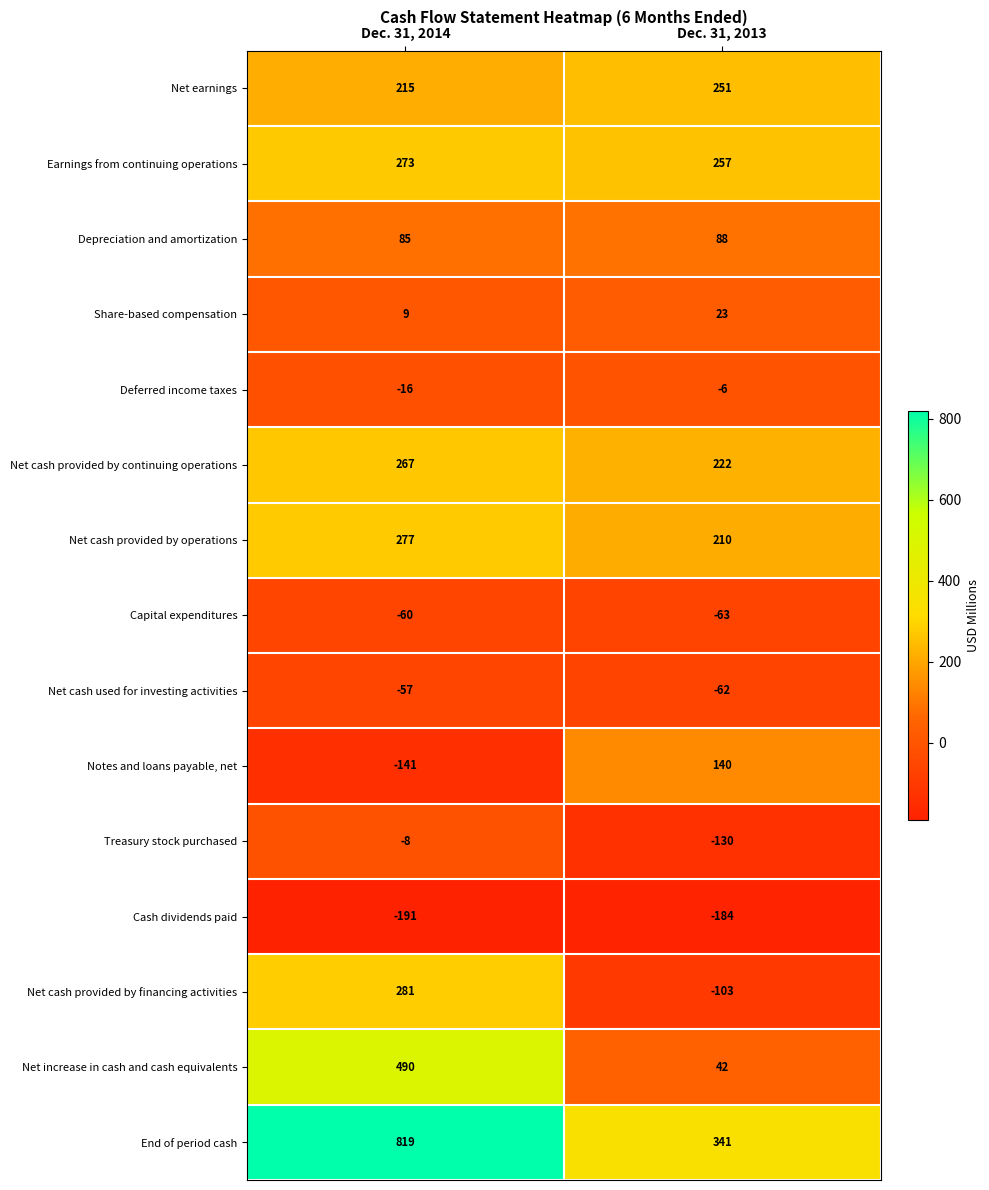

At which label does Share-based compensation reach its peak?

Dec. 31, 2013